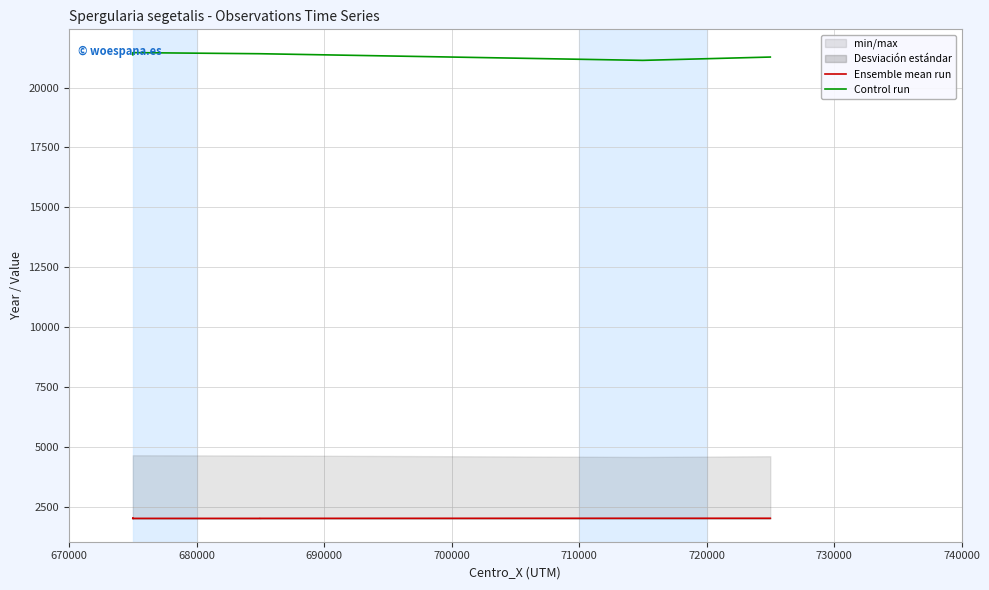

At which label does Ensemble mean run first exceed 2016?

690000